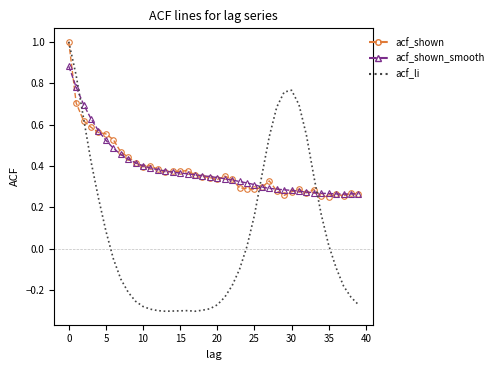

Which series has the largest range (max minus min)?

acf_li